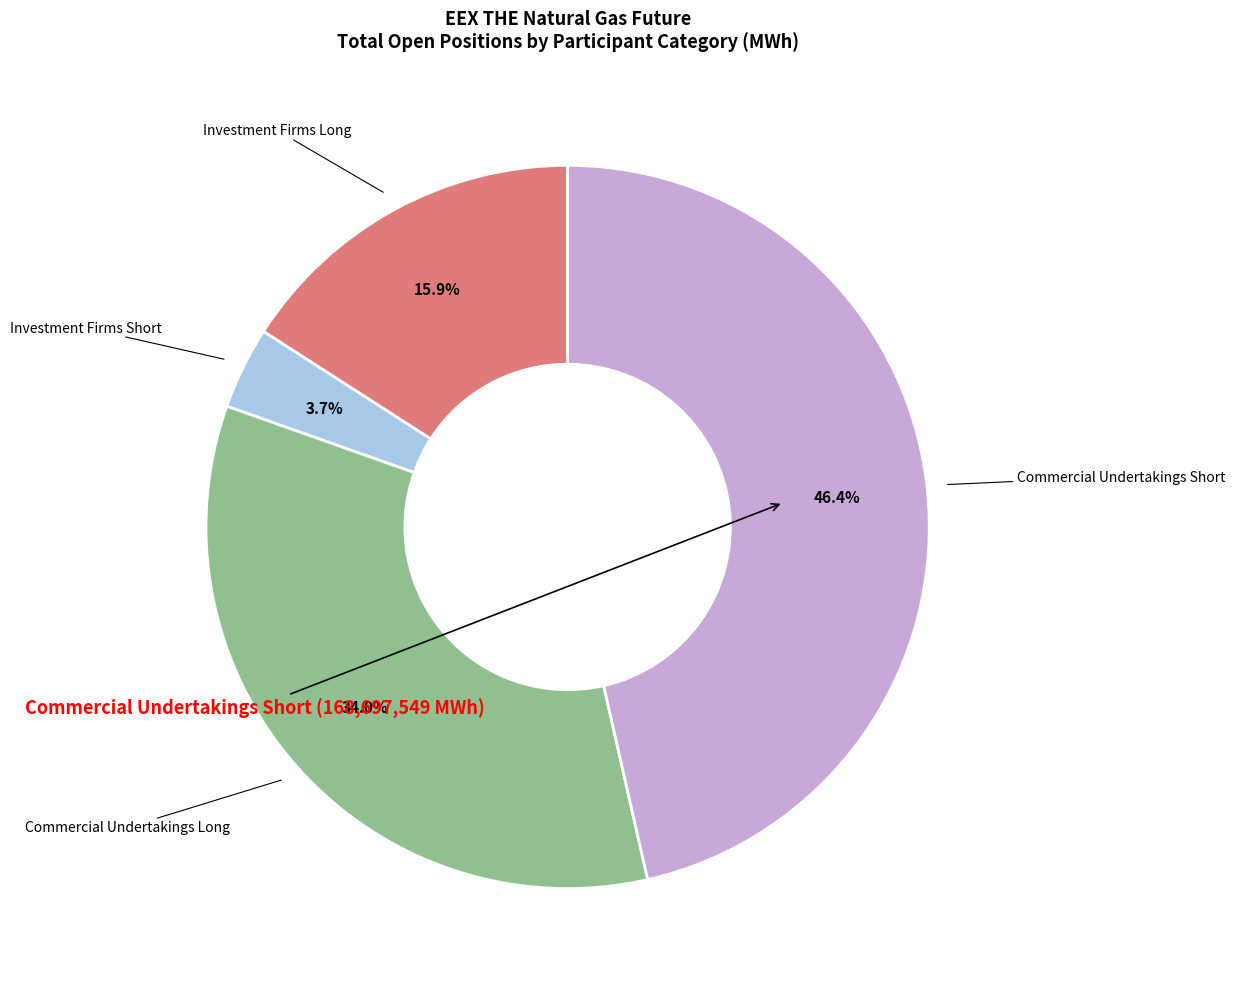

Does any single category account for the majority?

No